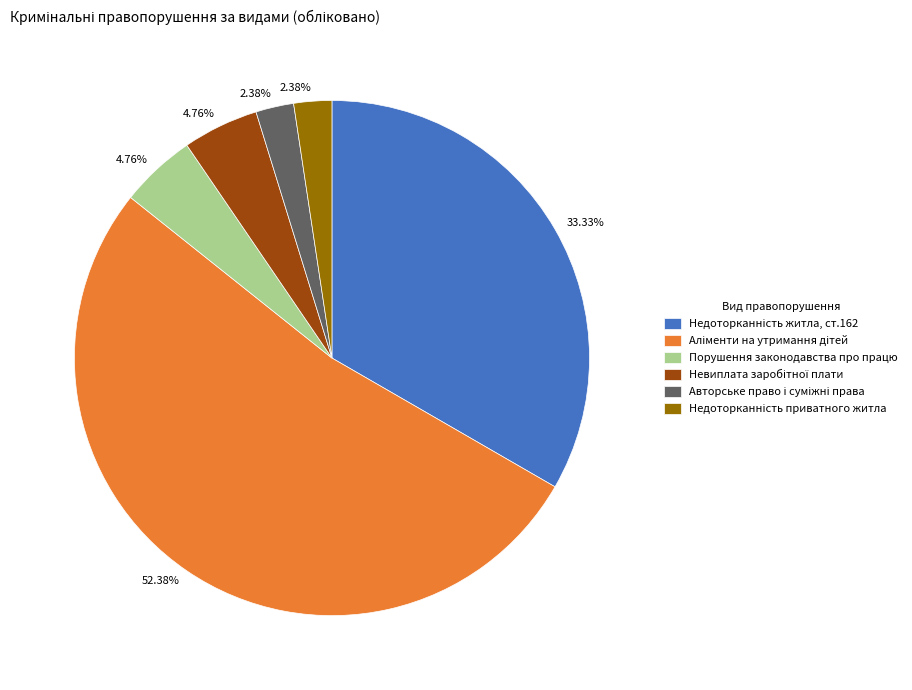

Does any single category account for the majority?

Yes